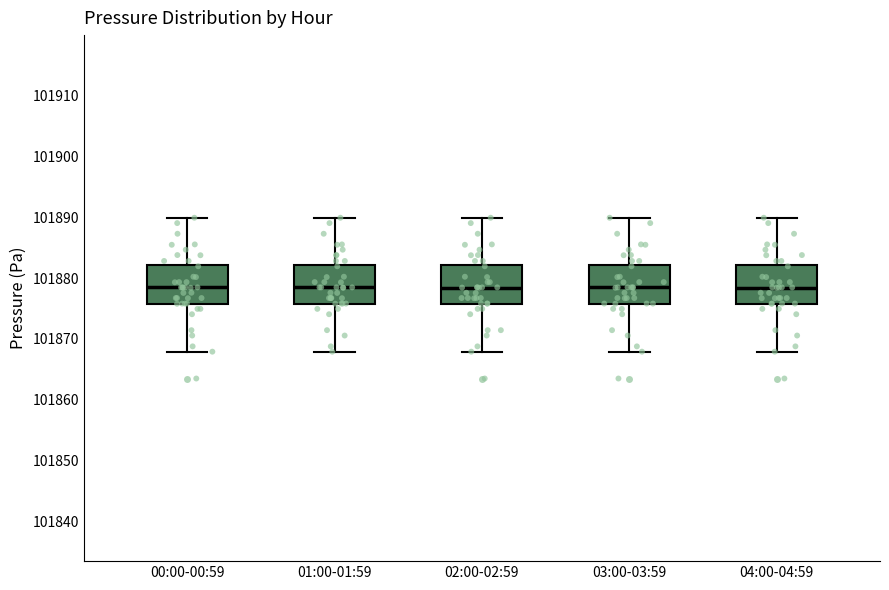

Where is the upper edge of the box for 00:00-00:59 on the y-axis? The values are not printed on the chart, so give them approximately, as read against the axis.

101882